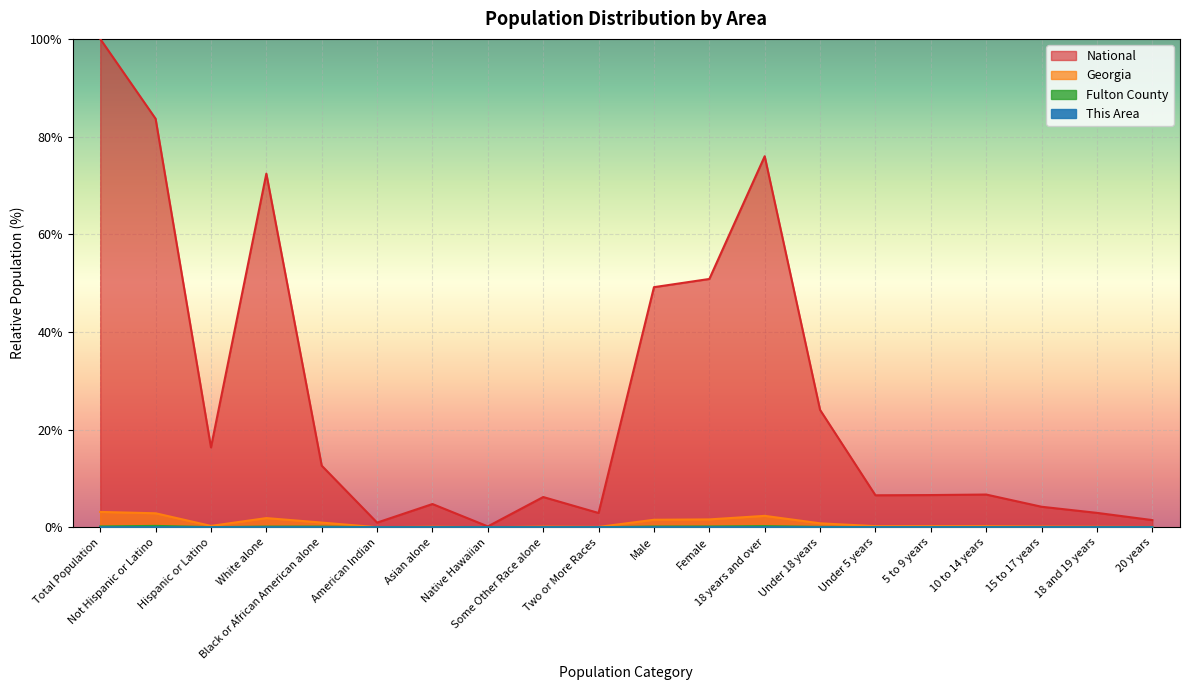

What position from the left is Asian alone?

7